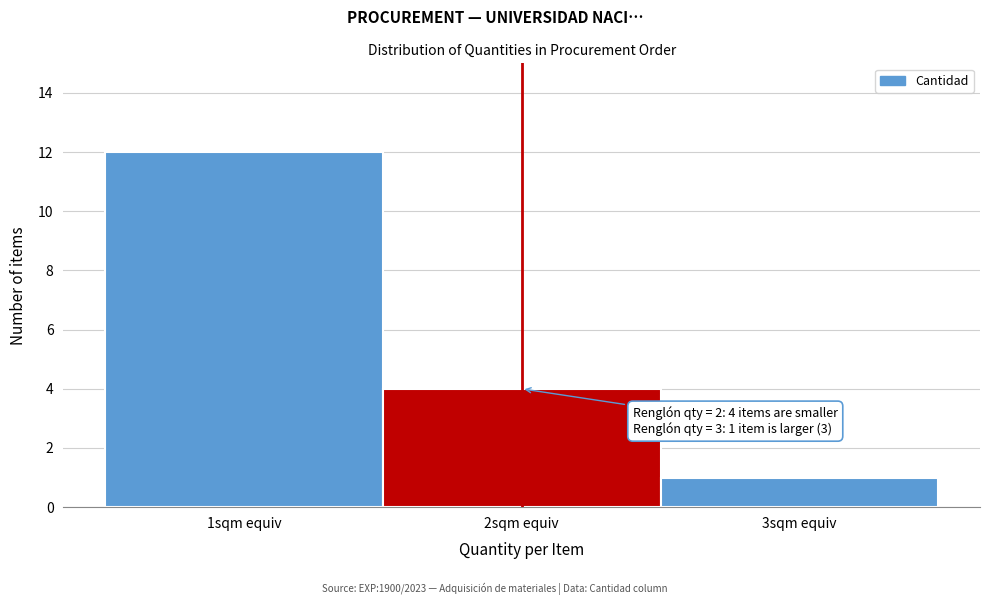

Which range on the x-axis has the tallest bar?

0.5 to 1.5